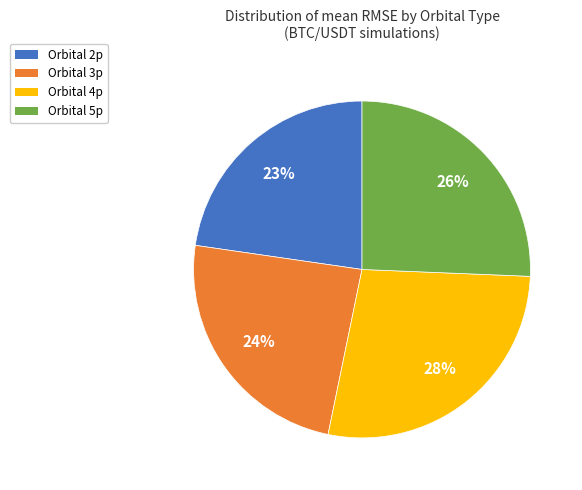

Does any single category account for the majority?

No